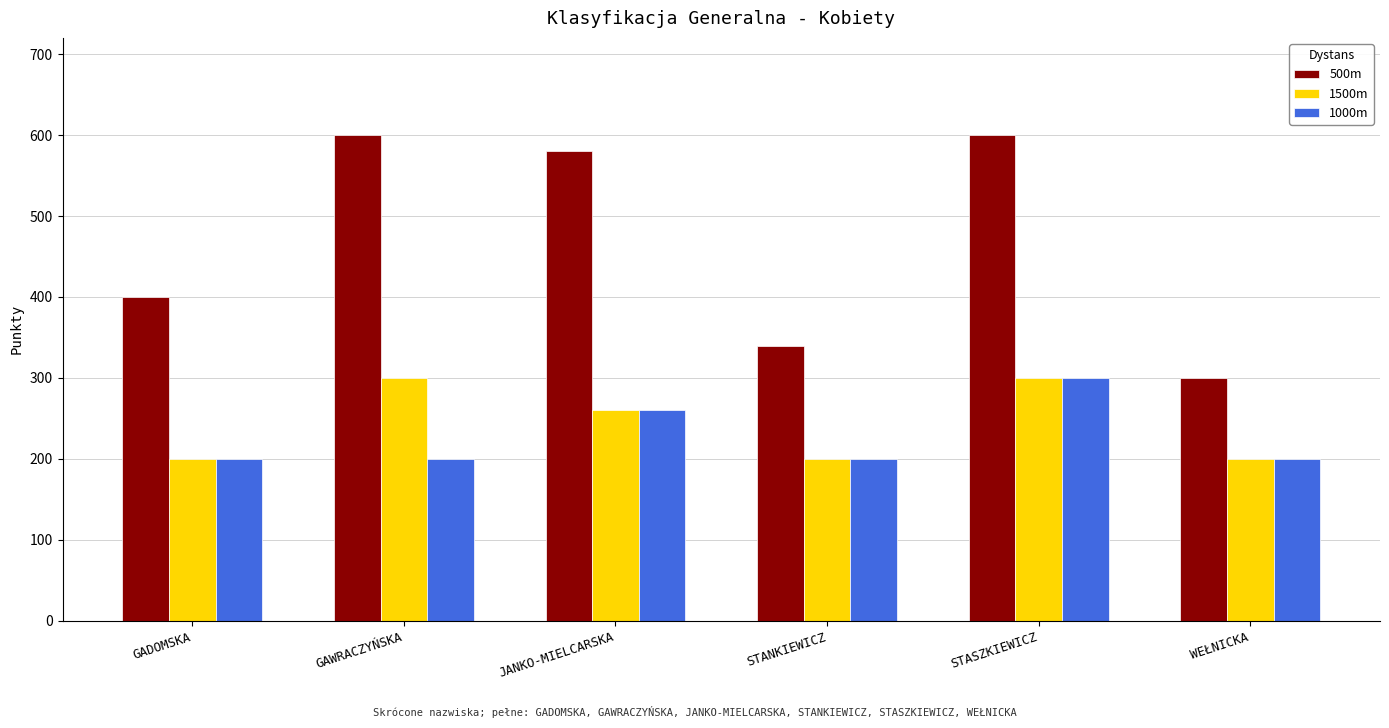

What is the spread (max minus min) of values at STASZKIEWICZ?

300